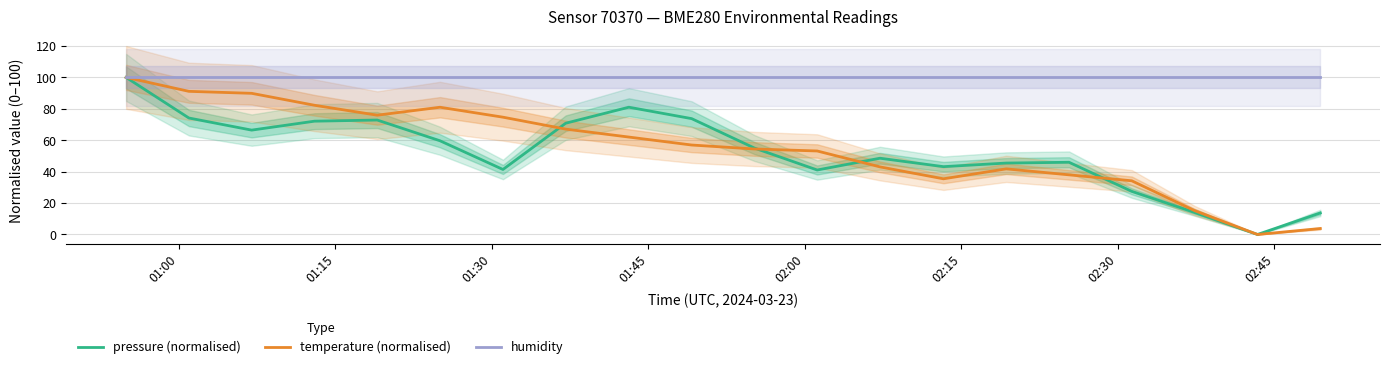

Reading right to left, what are all the values shown in this chart?

pressure (normalised): 13.7	0.0	14.0	27.5	46.0	45.5	43.2	48.6	41.1	55.0	73.8	81.0	70.8	41.4	59.7	72.9	72.1	66.4	74.2	100.0
temperature (normalised): 3.8	0.0	15.2	34.2	38.0	41.8	35.4	43.0	53.2	54.4	57.0	62.0	67.1	74.7	81.0	75.9	82.3	89.9	91.1	100.0
humidity: 100.0	100.0	100.0	100.0	100.0	100.0	100.0	100.0	100.0	100.0	100.0	100.0	100.0	100.0	100.0	100.0	100.0	100.0	100.0	100.0